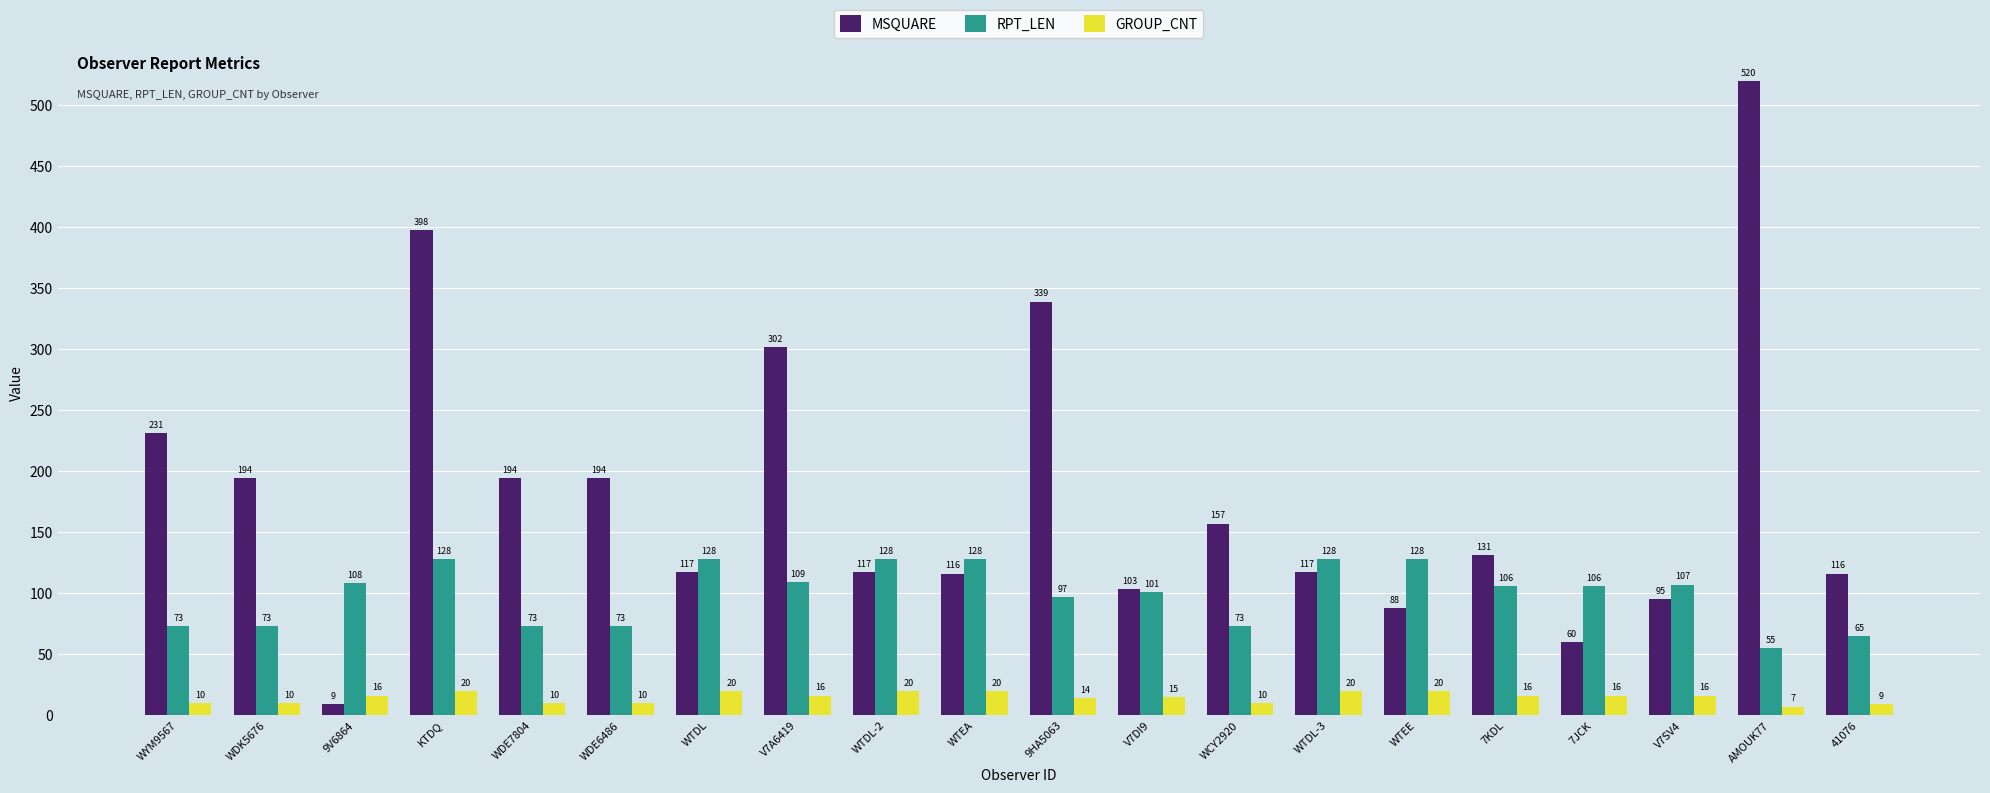

List the series in order of their peak value, highest first.

MSQUARE, RPT_LEN, GROUP_CNT